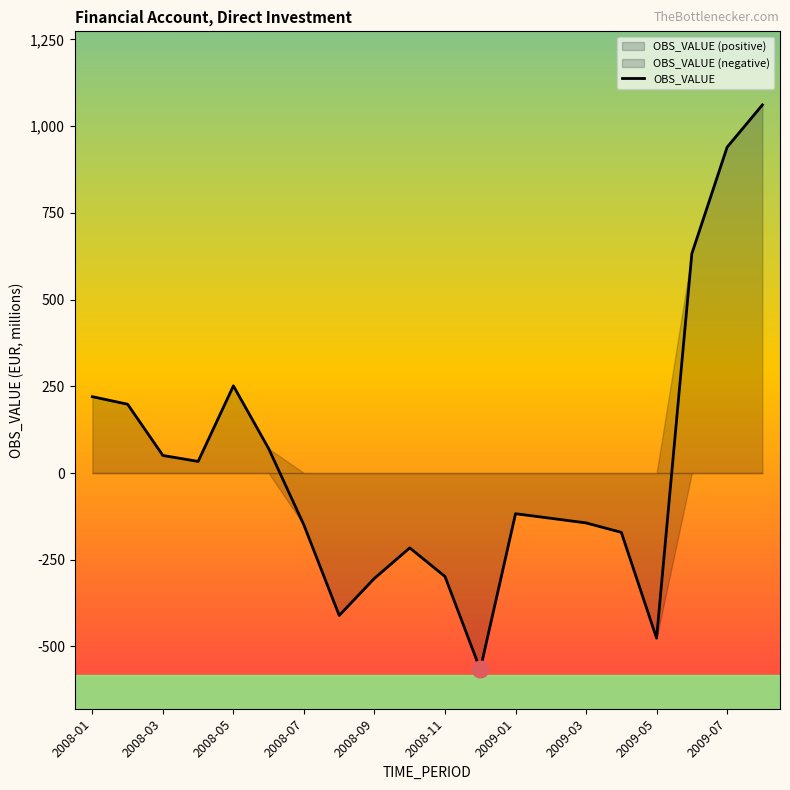

What is the highest value of the OBS_VALUE series?

1061.1